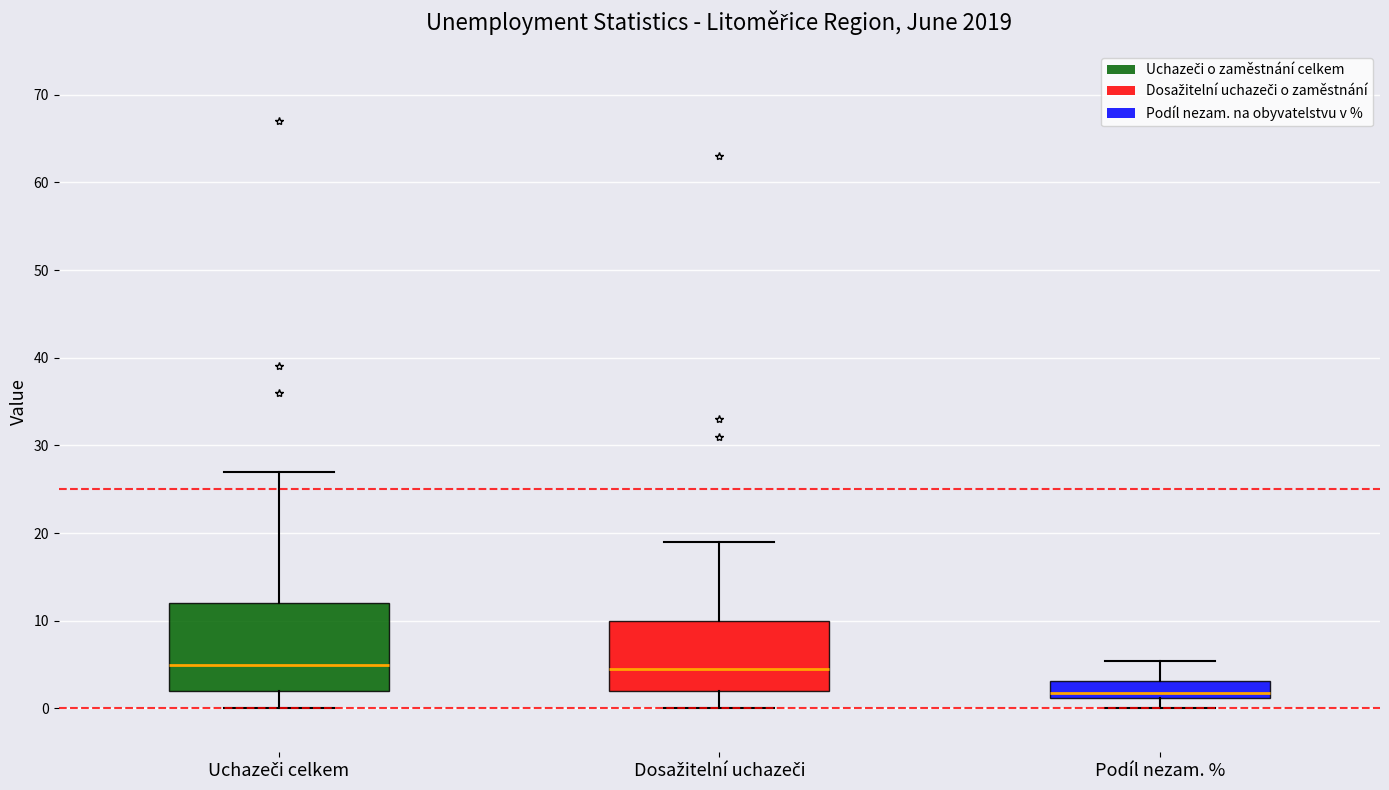

Where is the lower edge of the box for Dosažitelní uchazeči on the y-axis? The values are not printed on the chart, so give them approximately, as read against the axis.

2